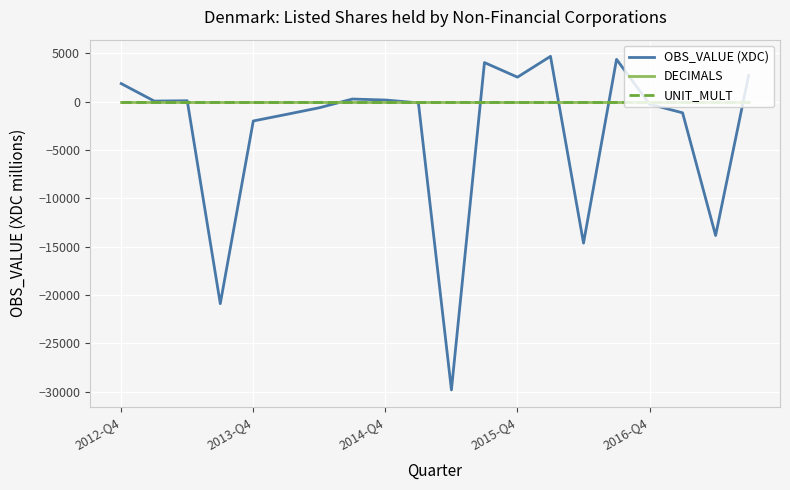

What is the greatest value displayed?

4680